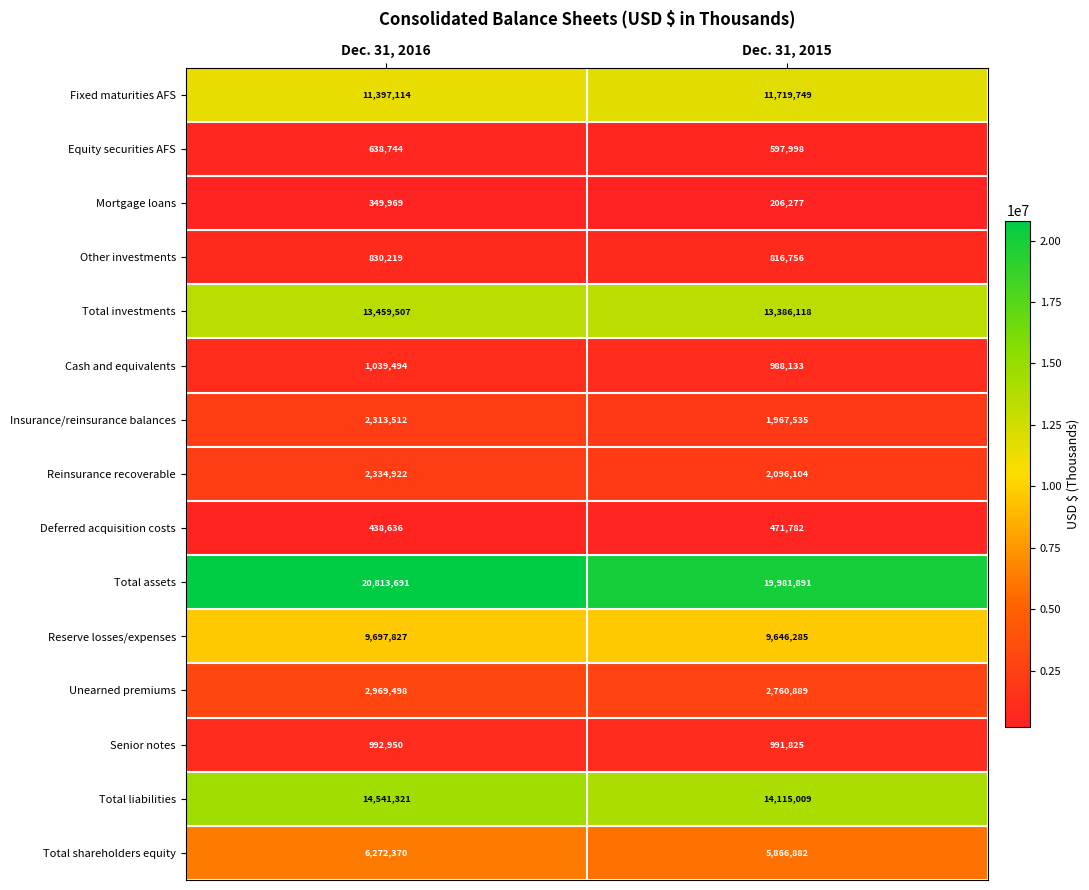

What is the sum of the Total investments values at Dec. 31, 2015 and Dec. 31, 2016?

26845625